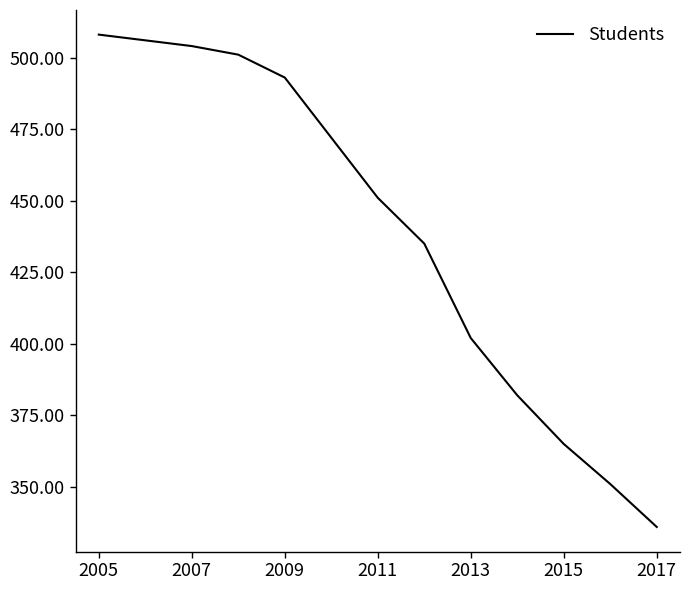

Is this an area chart (filled region under the line)?

No